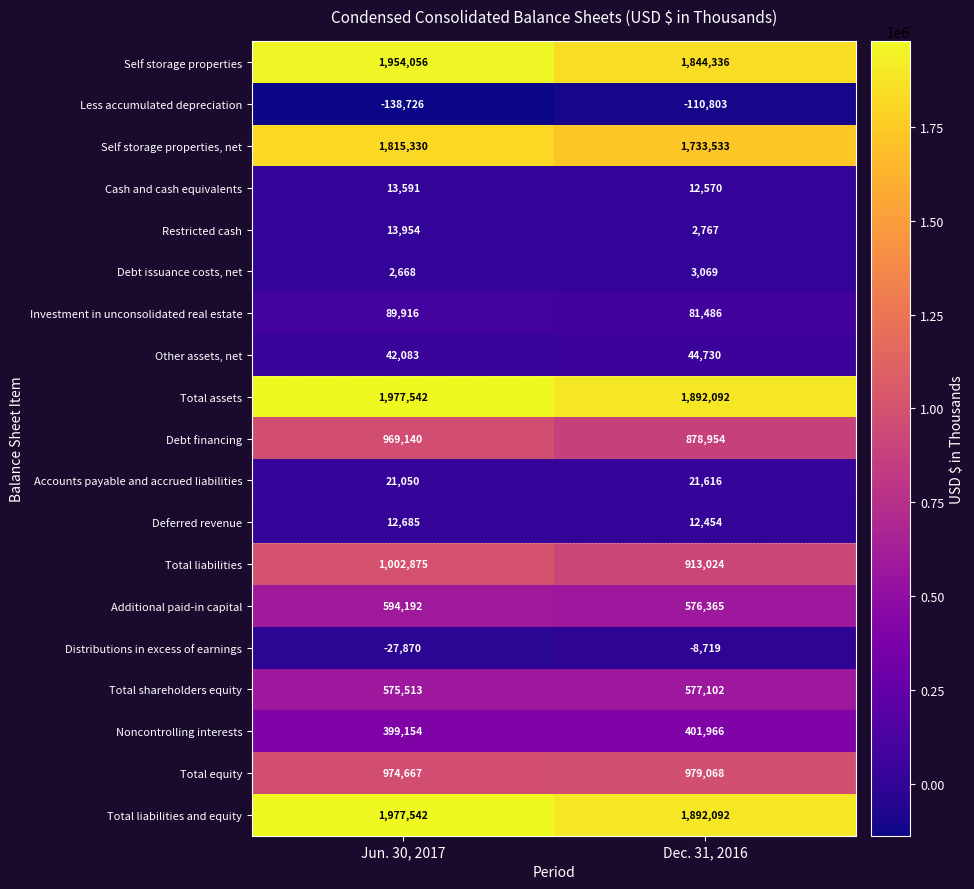

What is the maximum value for Total liabilities and equity?

1977542